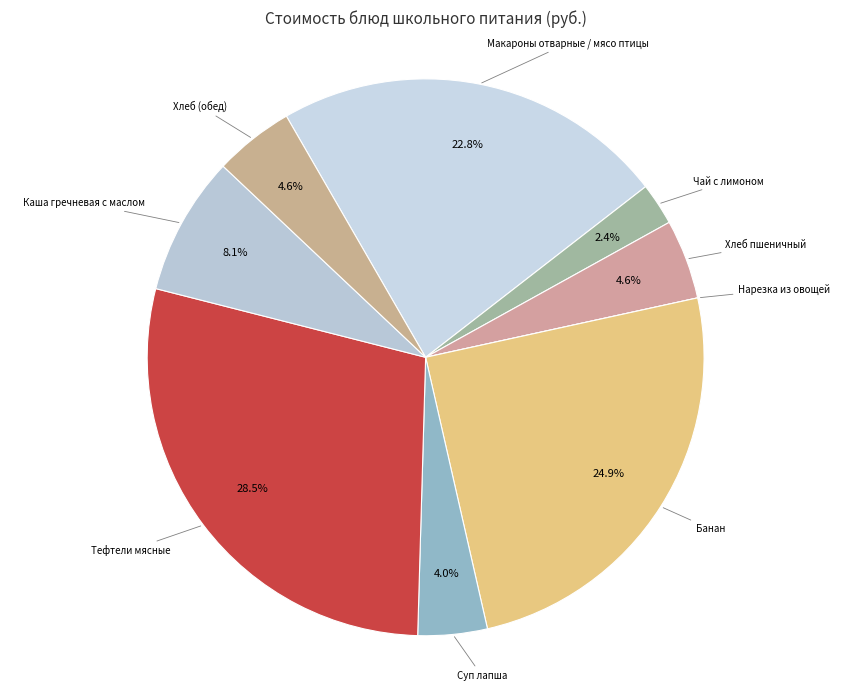

What percentage is the Банан slice, to the nearest percent?

25%